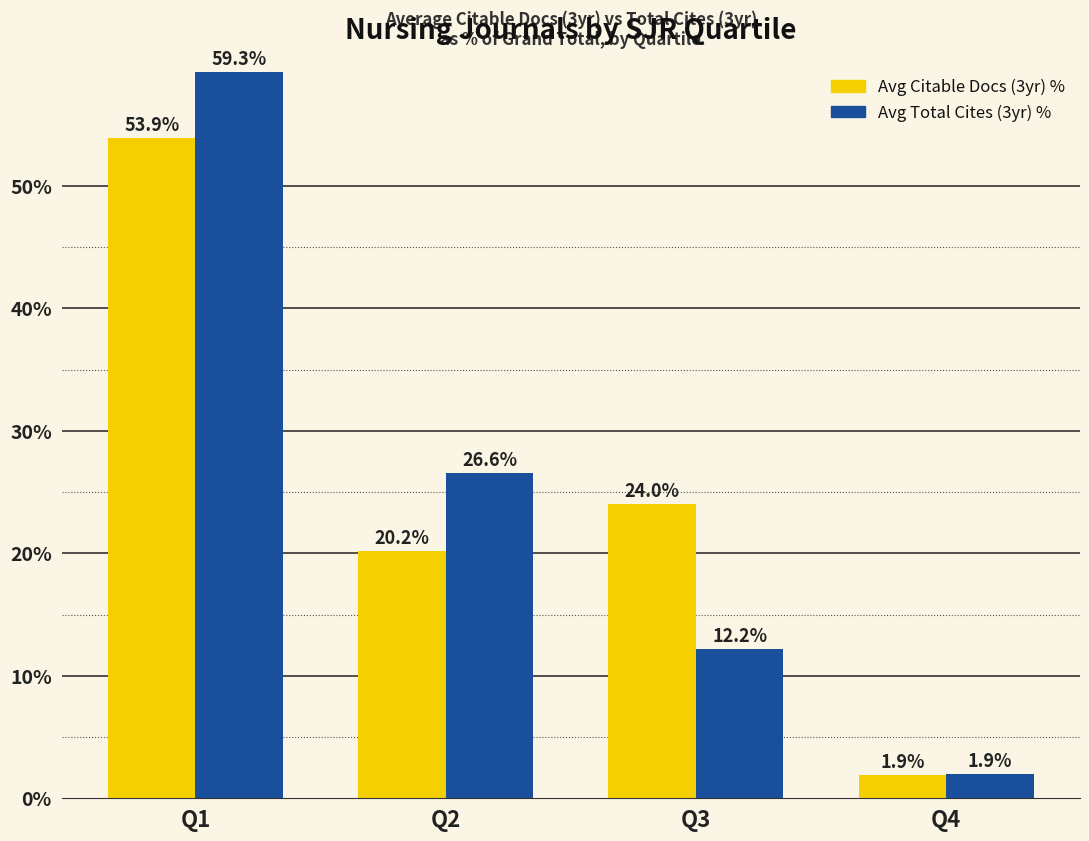

Are the bars grouped side by side (vs. stacked)?

Yes